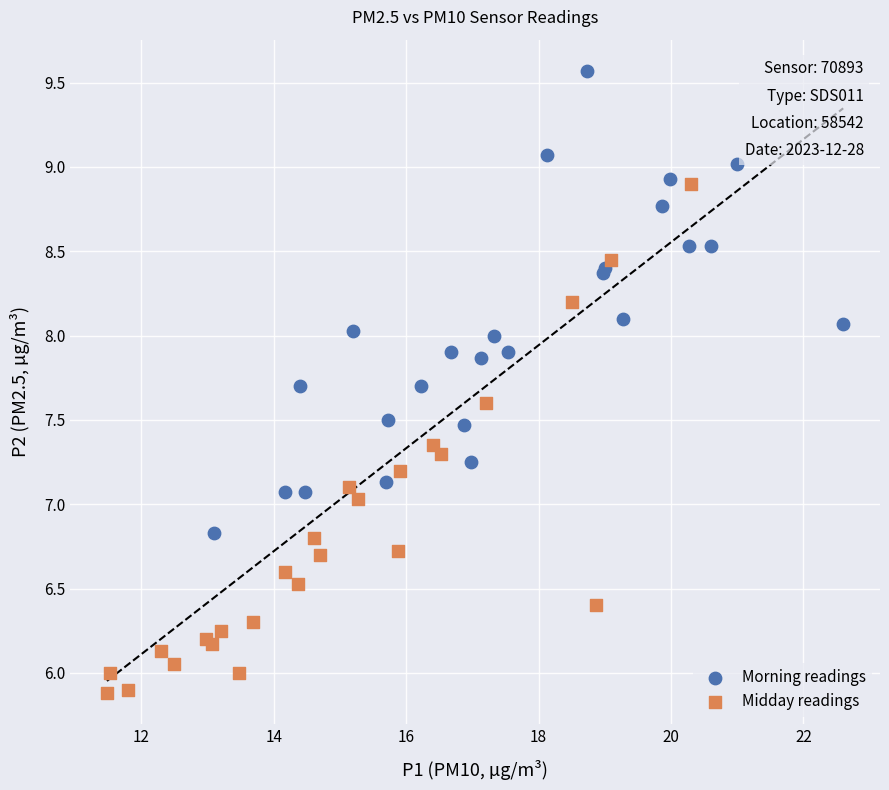

Which series has the largest Y range (max minus min)?

Midday readings